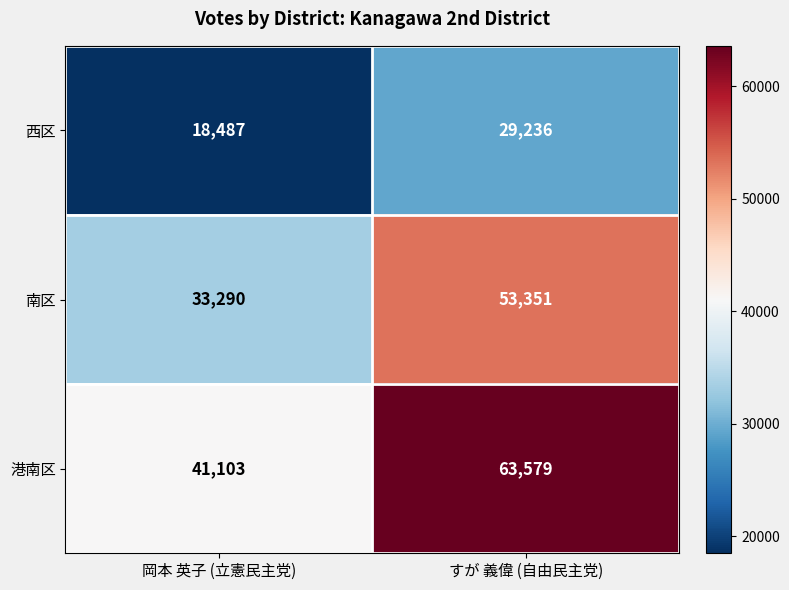

Reading right to left, what are all the values shown in this chart?

西区: 29236	18487
南区: 53351	33290
港南区: 63579	41103